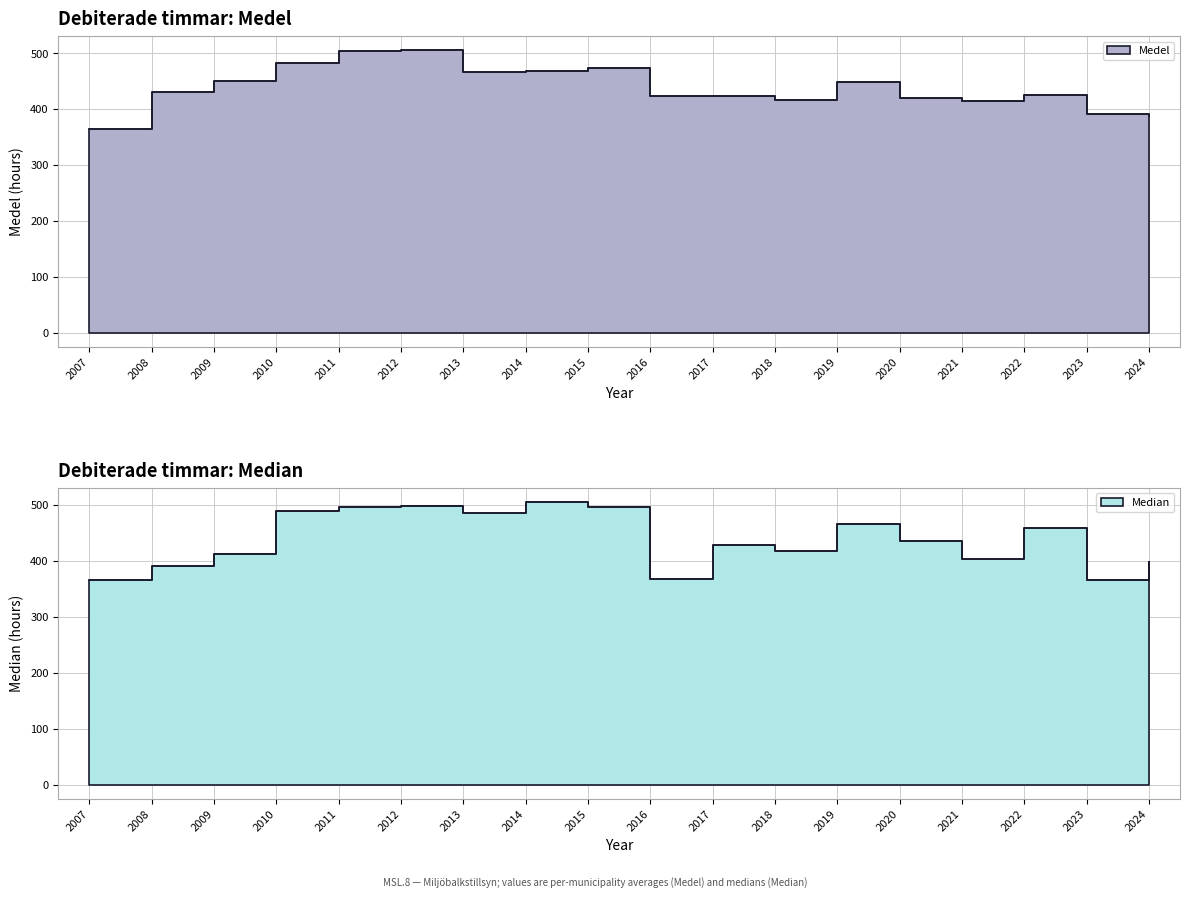

At which category is the sum across all series the highest?

2012